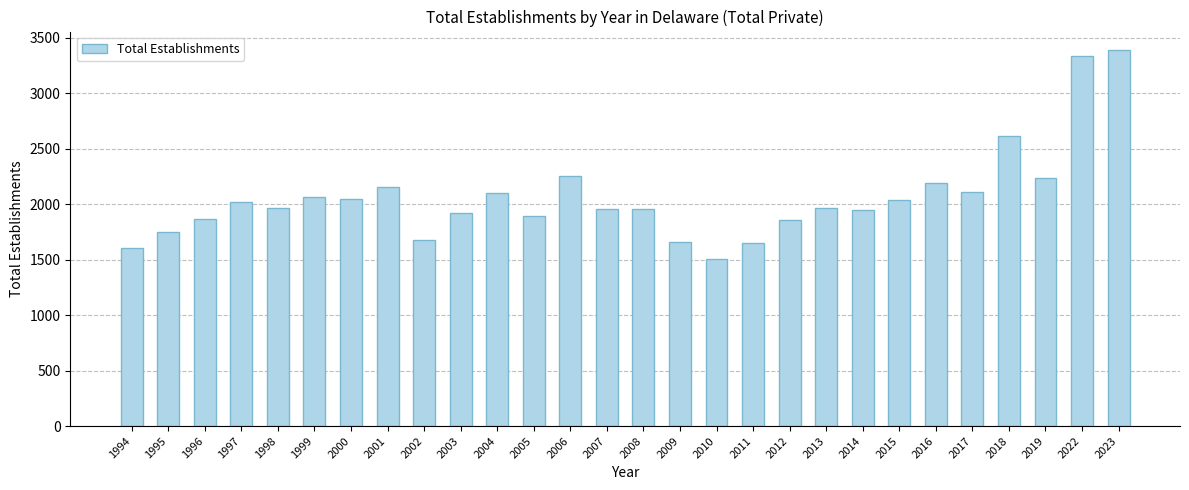

Are the bars horizontal?

No